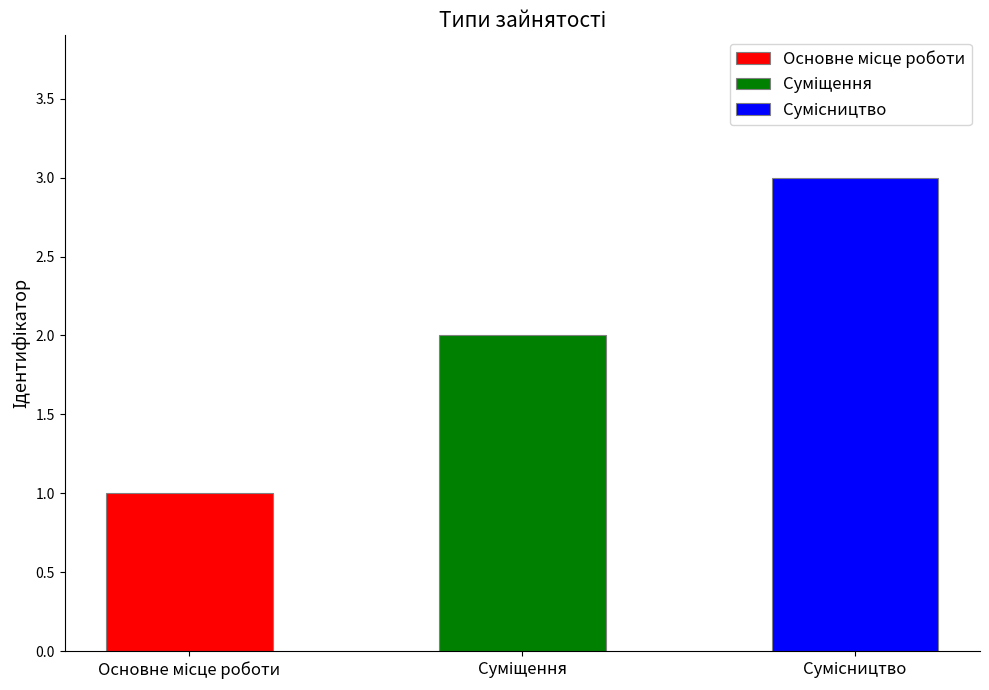

How many values are between 1 and 3?

3